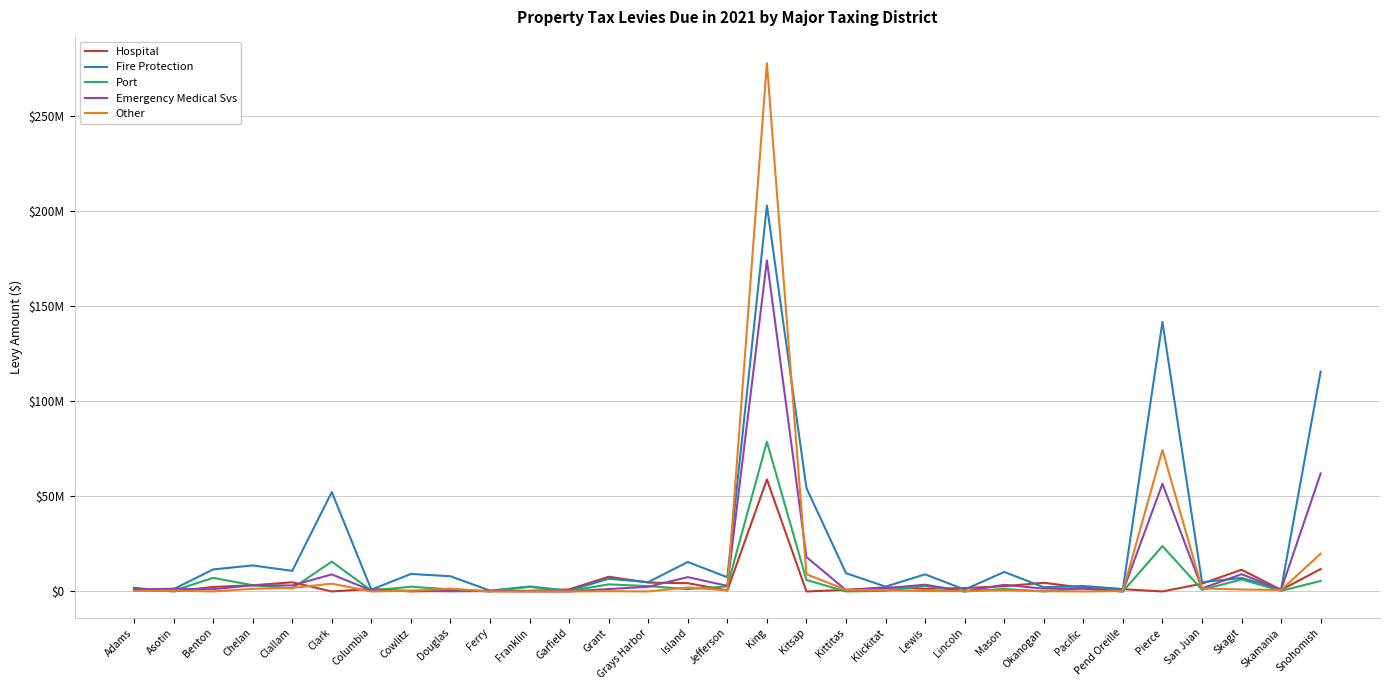

What is the spread (max minus min) of values at Pierce?

141667703